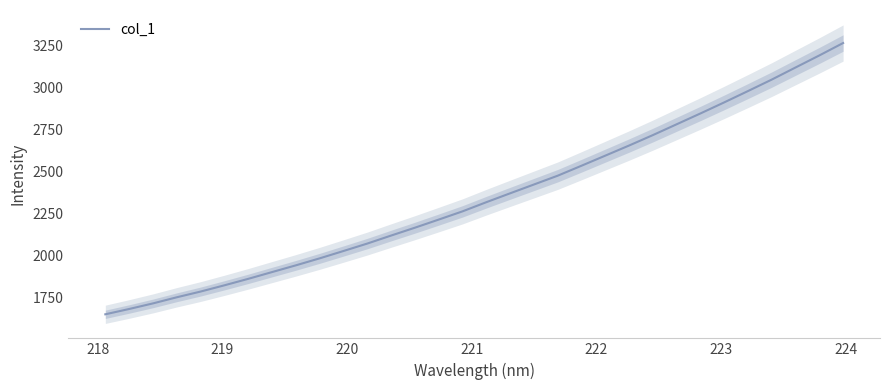

What is the maximum value for col_1?

3266.3